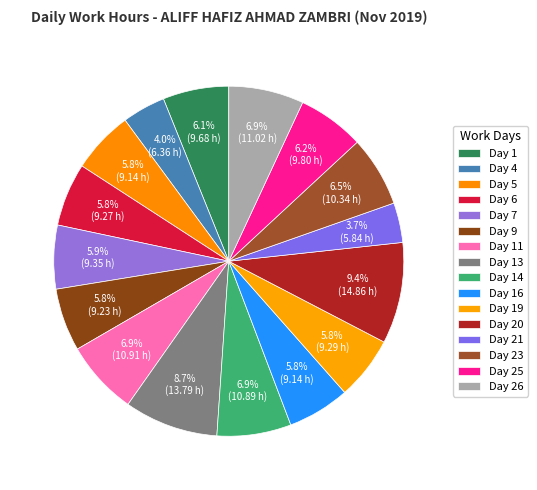

Which has a higher value, Day 16 or Day 19?

Day 19